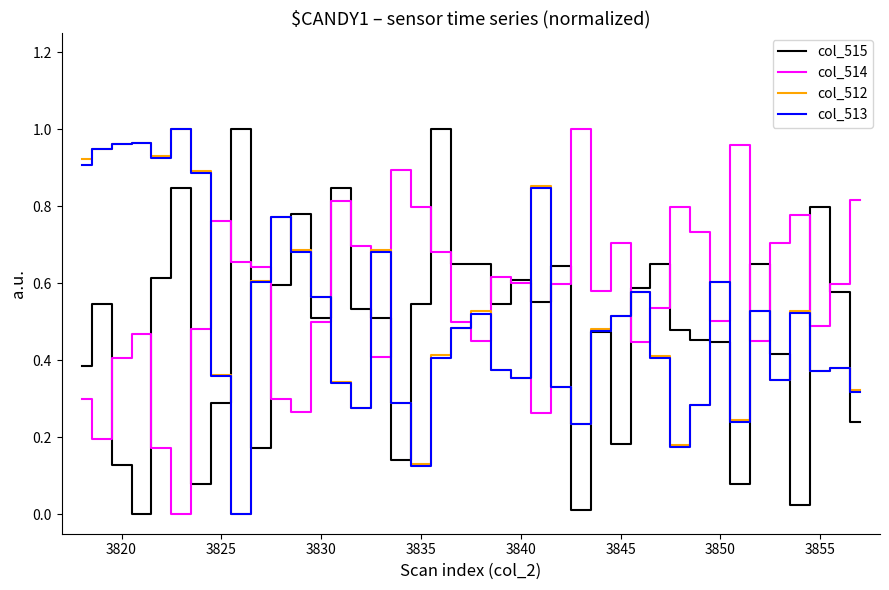

What is the sum of all col_513 values?

20.6